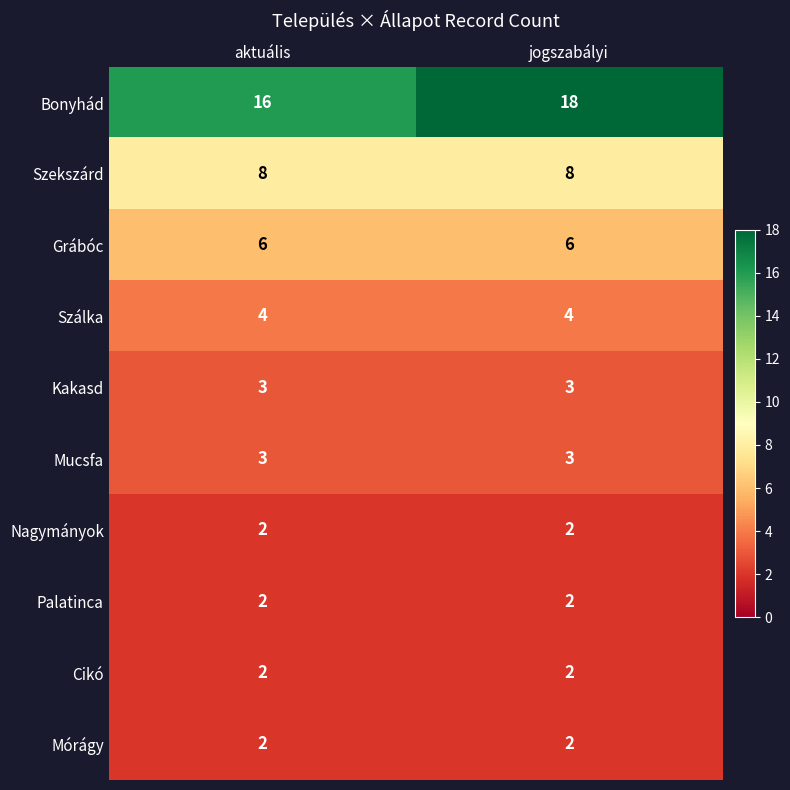

Reading right to left, what are all the values shown in this chart?

Bonyhád: 18	16
Szekszárd: 8	8
Grábóc: 6	6
Szálka: 4	4
Kakasd: 3	3
Mucsfa: 3	3
Nagymányok: 2	2
Palatinca: 2	2
Cikó: 2	2
Mórágy: 2	2